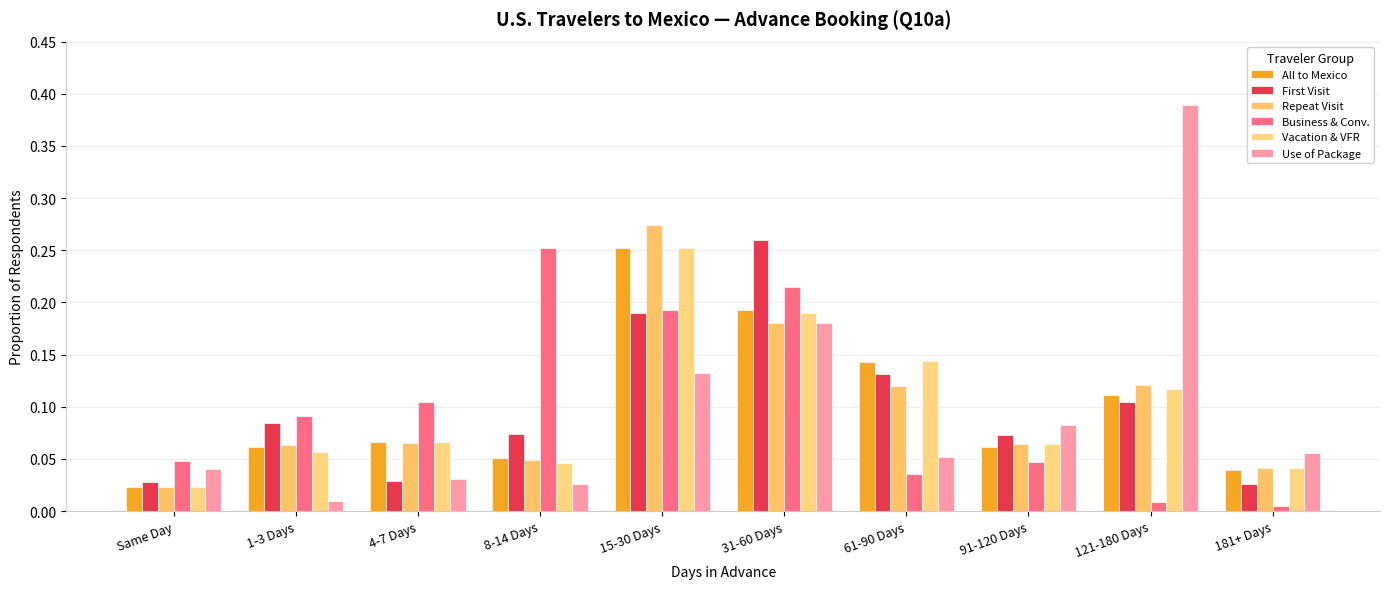

What is the label of the 5th bar from the right?

31-60 Days